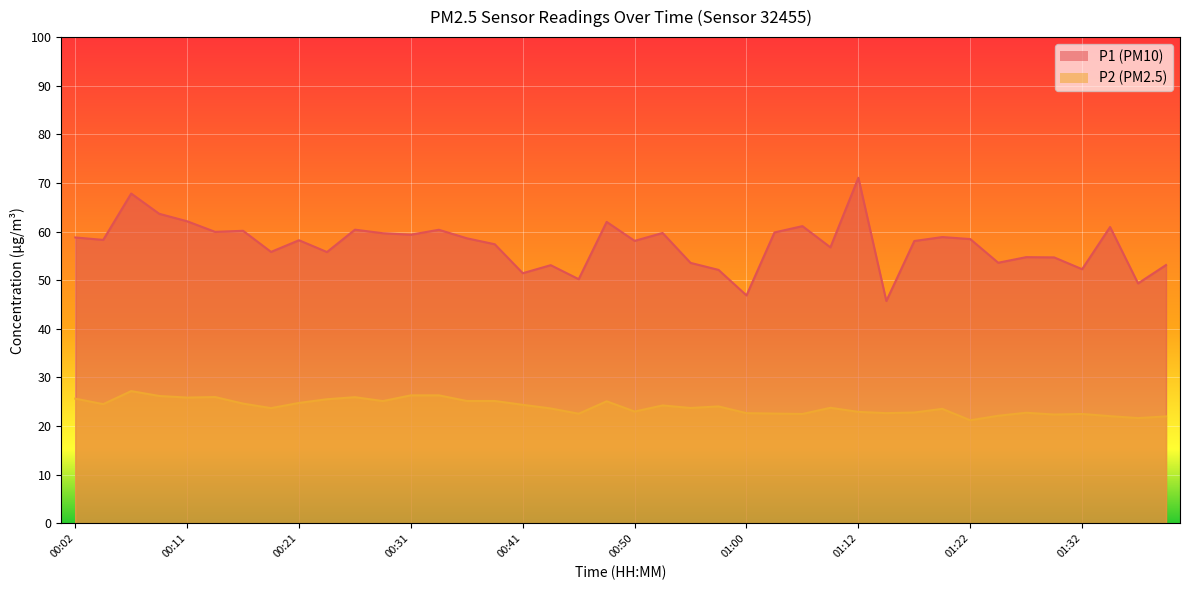

List the labels in order of P1 value, smallest first.

01:15, 01:00, 01:41, 00:45, 00:41, 00:58, 01:32, 00:43, 01:44, 00:55, 01:24, 01:29, 01:27, 00:24, 00:19, 01:10, 00:38, 01:17, 00:50, 00:21, 00:04, 01:22, 00:36, 00:02, 01:20, 00:31, 00:28, 00:53, 01:05, 00:14, 00:16, 00:33, 00:26, 01:37, 01:07, 00:48, 00:11, 00:09, 00:07, 01:12